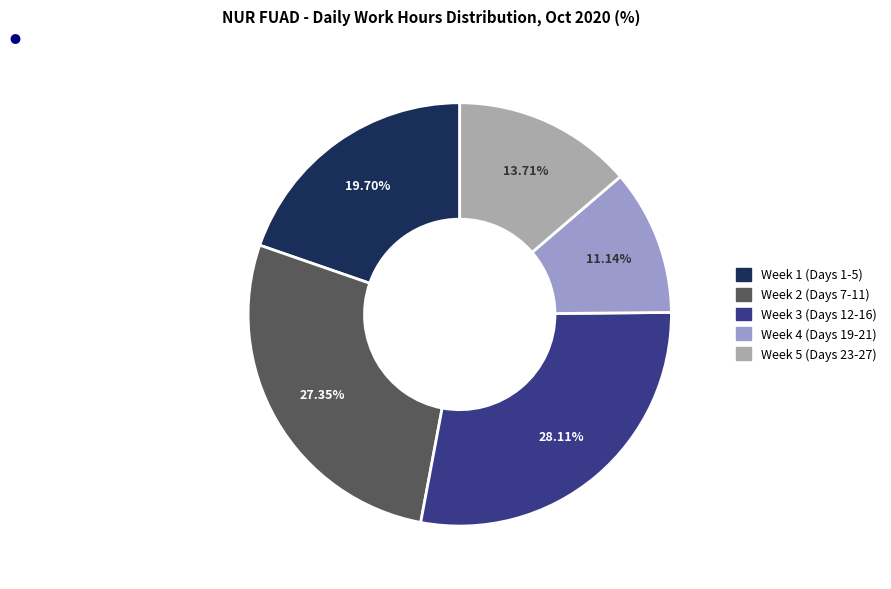

Is there a majority slice in this chart?

No